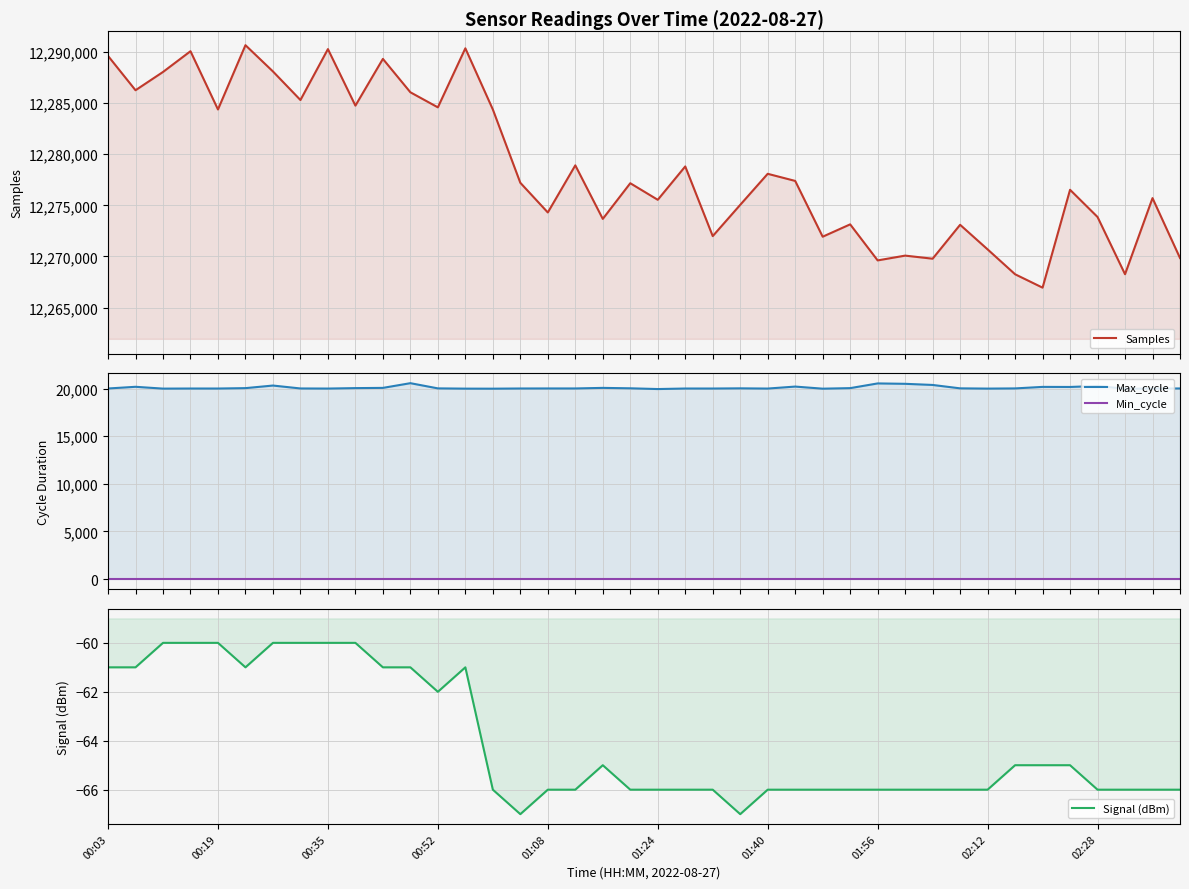

True or false: Samples and Signal (dBm) cross at least once.

False